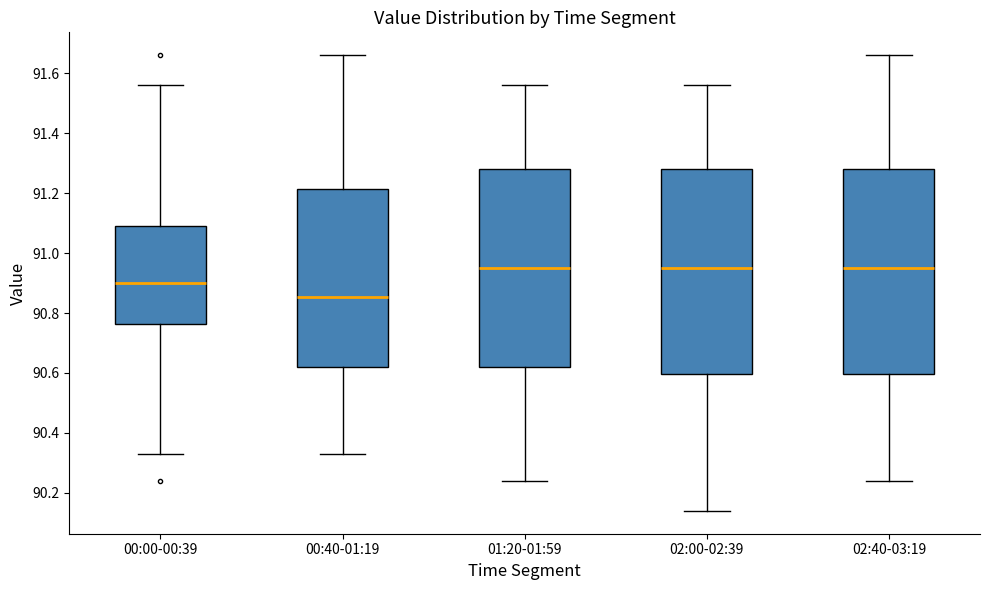

Where does the upper whisker of the box for 02:40-03:19 end on the y-axis? The values are not printed on the chart, so give them approximately, as read against the axis.

91.66